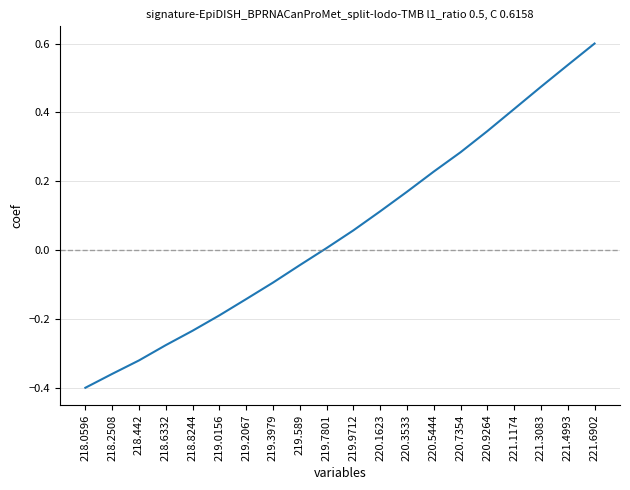

At which category does the chart reach its peak across all series?

221.6902